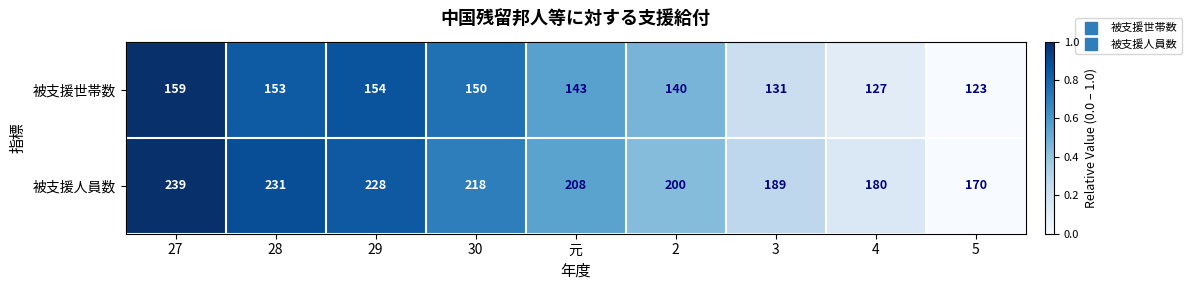

List the series in order of their overall mean, lowest first.

被支援世帯数, 被支援人員数